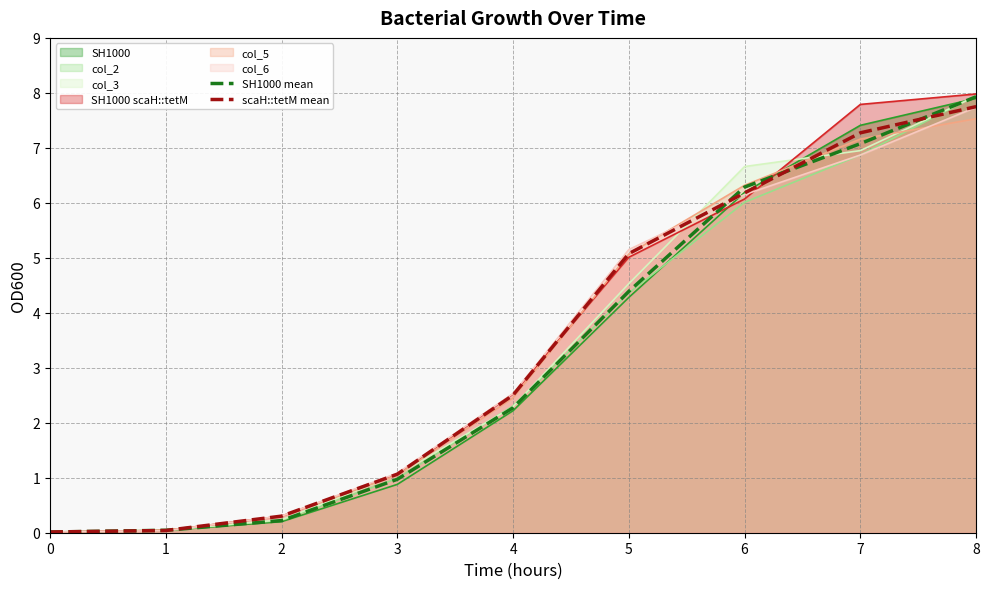

Which series has the largest range (max minus min)?

SH1000 scaH::tetM